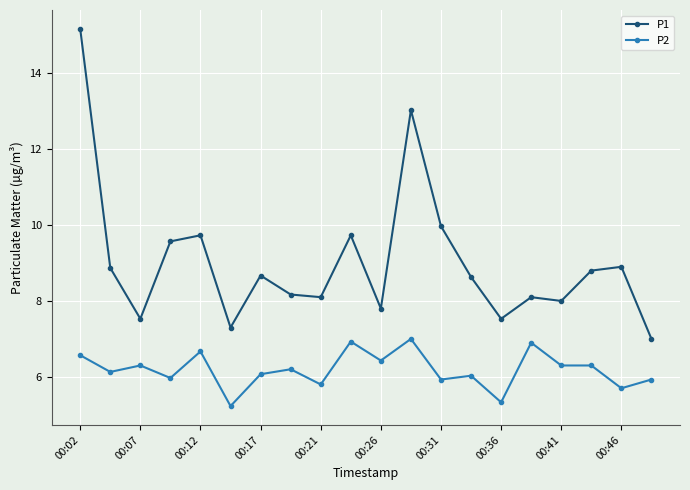

What is the value of the P1 point at the 8th from the left?

8.2